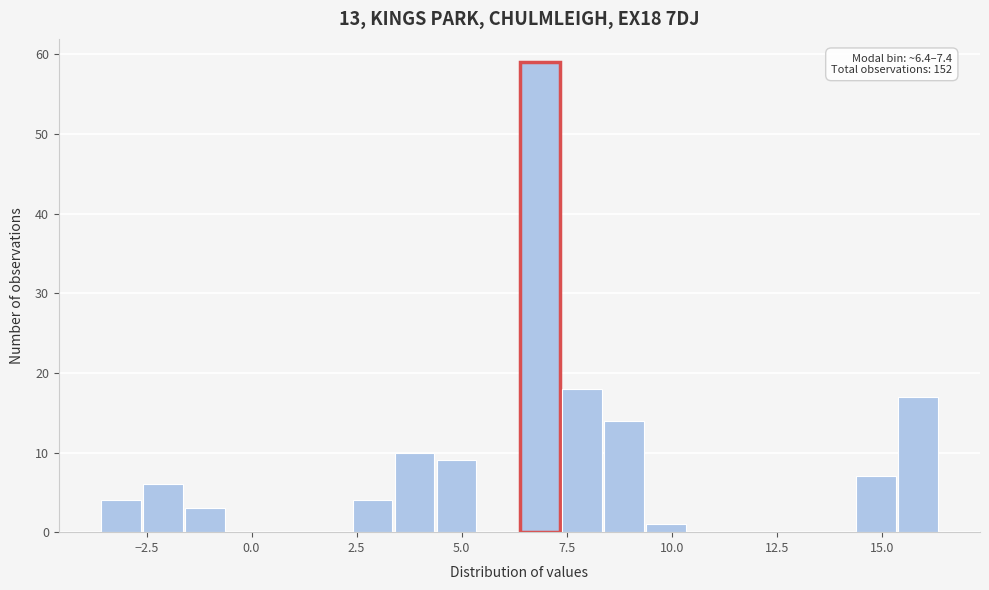

Around what value on the x-axis is the tallest bar? Give the approximate position of its centre, as read against the axis.

7.0